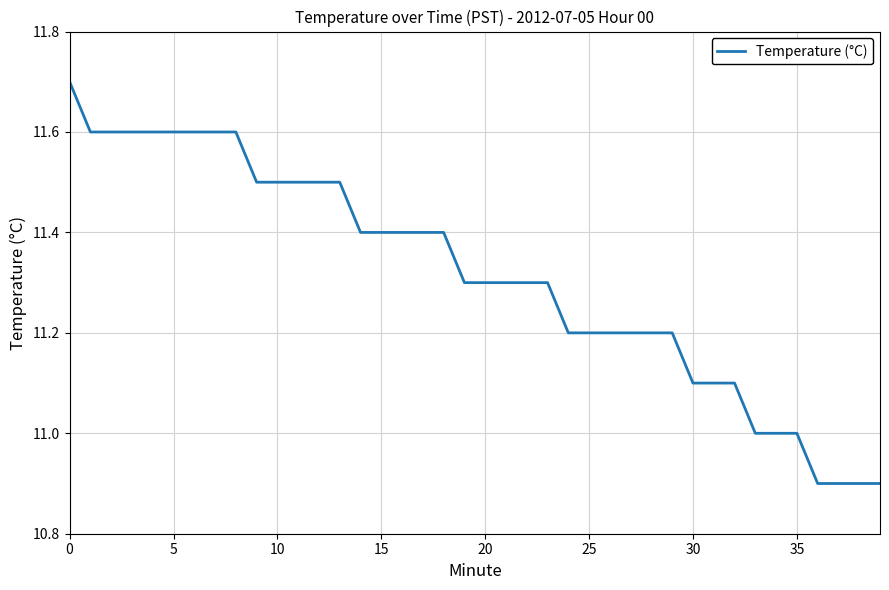

How many lines are shown in the chart?

1